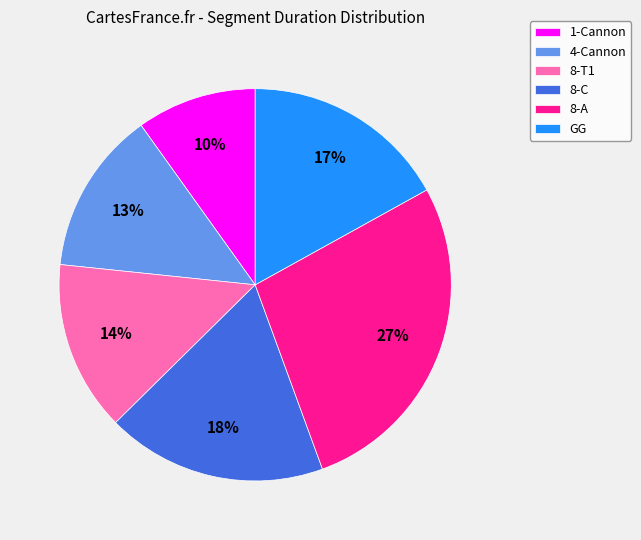

What percentage is the 1-Cannon slice, to the nearest percent?

10%